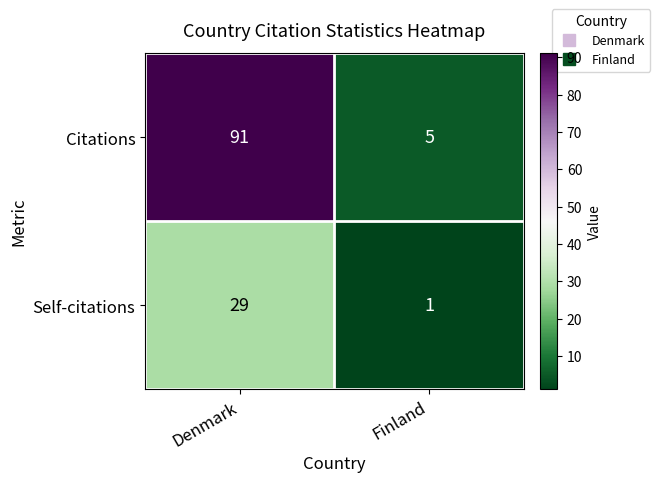

Reading left to right, transcribe all the data shown in this chart.

Citations: Denmark=91	Finland=5
Self-citations: Denmark=29	Finland=1